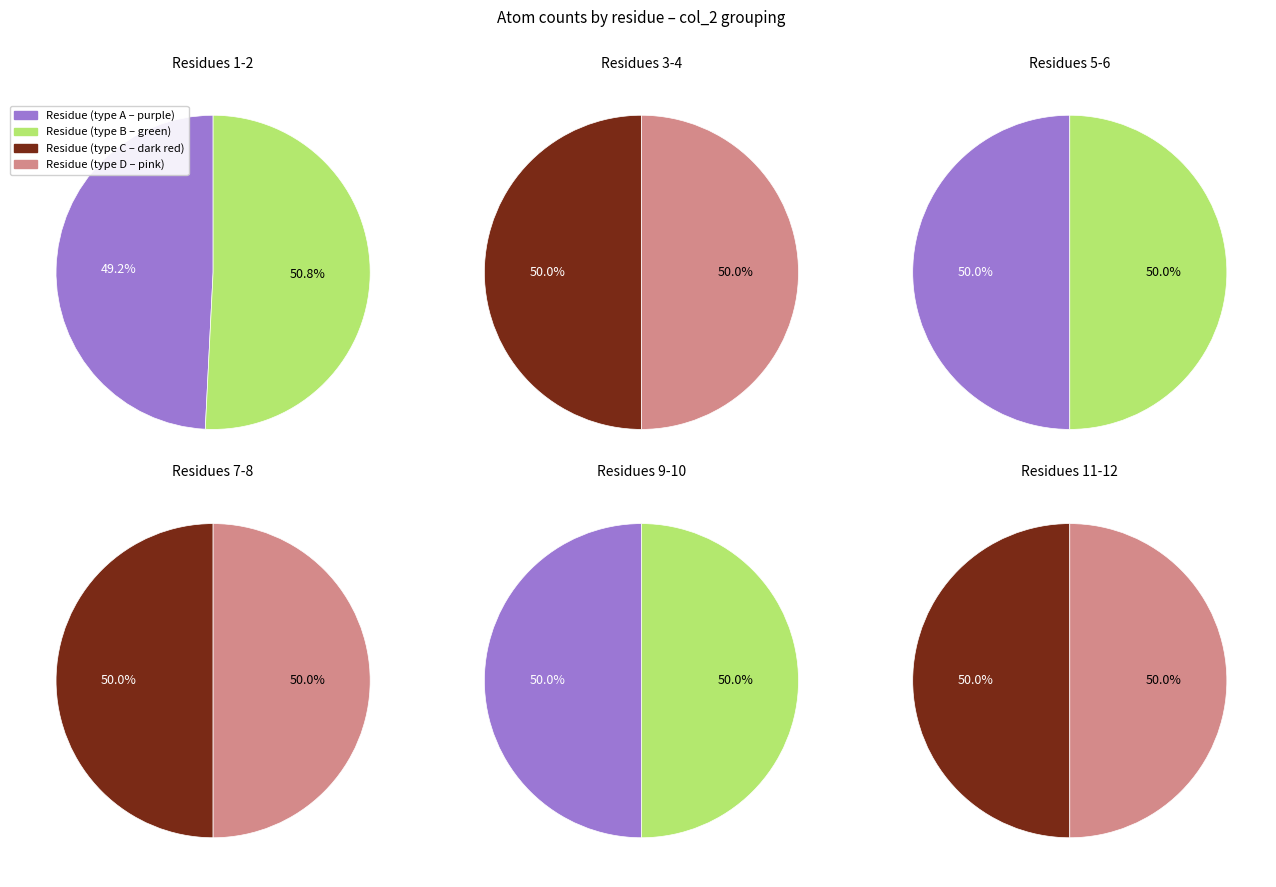

Count the number of slices in the pie.

12